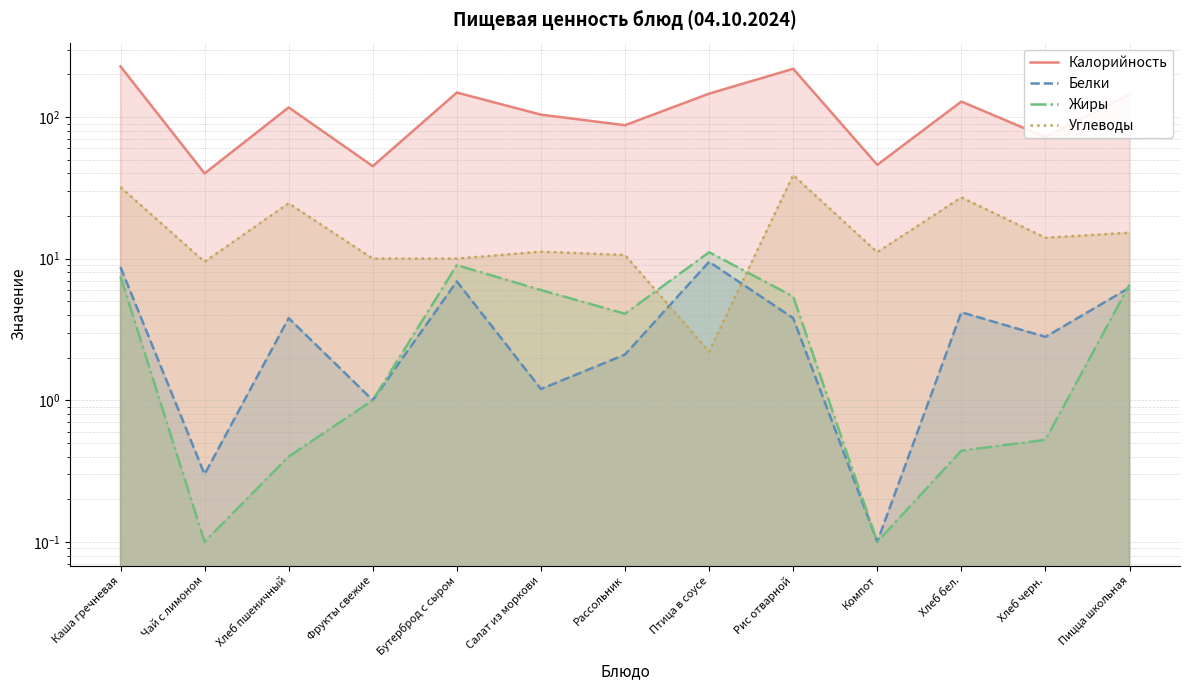

Reading left to right, list all the values displayed in this chart.

Калорийность: Каша гречневая=228.0	Чай с лимоном=40.0	Хлеб пшеничный=117.0	Фрукты свежие=45.0	Бутерброд с сыром=149.0	Салат из моркови=104.0	Рассольник=87.6	Птица в соусе=146.4	Рис отварной=219.3	Компот=46.0	Хлеб бел.=128.7	Хлеб черн.=72.1	Пицца школьная=144.6
Белки: Каша гречневая=8.7	Чай с лимоном=0.3	Хлеб пшеничный=3.8	Фрукты свежие=1.0	Бутерброд с сыром=6.9	Салат из моркови=1.2	Рассольник=2.1	Птица в соусе=9.5	Рис отварной=3.8	Компот=0.1	Хлеб бел.=4.2	Хлеб черн.=2.8	Пицца школьная=6.2
Жиры: Каша гречневая=7.5	Чай с лимоном=0.1	Хлеб пшеничный=0.4	Фрукты свежие=1.0	Бутерброд с сыром=9.0	Салат из моркови=6.0	Рассольник=4.1	Птица в соусе=11.1	Рис отварной=5.4	Компот=0.1	Хлеб бел.=0.4	Хлеб черн.=0.5	Пицца школьная=6.5
Углеводы: Каша гречневая=32.0	Чай с лимоном=9.5	Хлеб пшеничный=24.6	Фрукты свежие=10.0	Бутерброд с сыром=10.0	Салат из моркови=11.2	Рассольник=10.6	Птица в соусе=2.2	Рис отварной=38.9	Компот=11.1	Хлеб бел.=27.1	Хлеб черн.=14.0	Пицца школьная=15.2